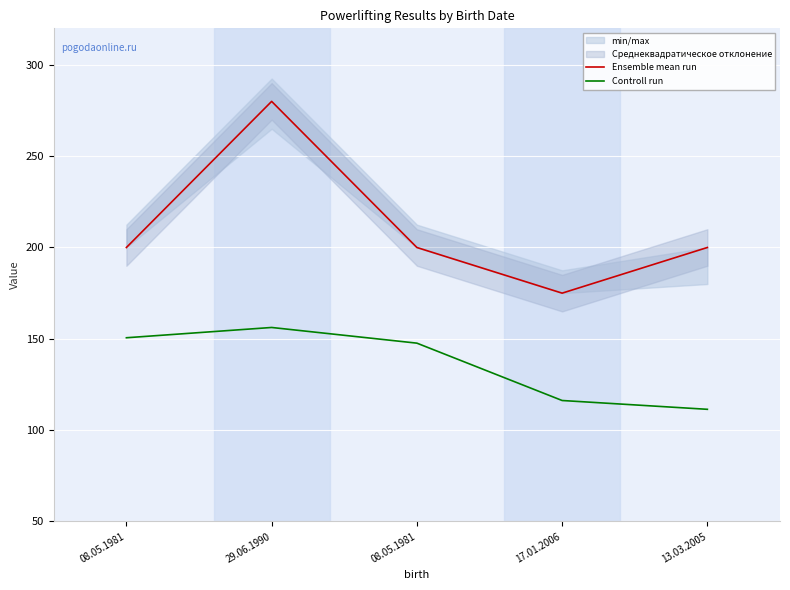

Count the number of categories in the chart.

5